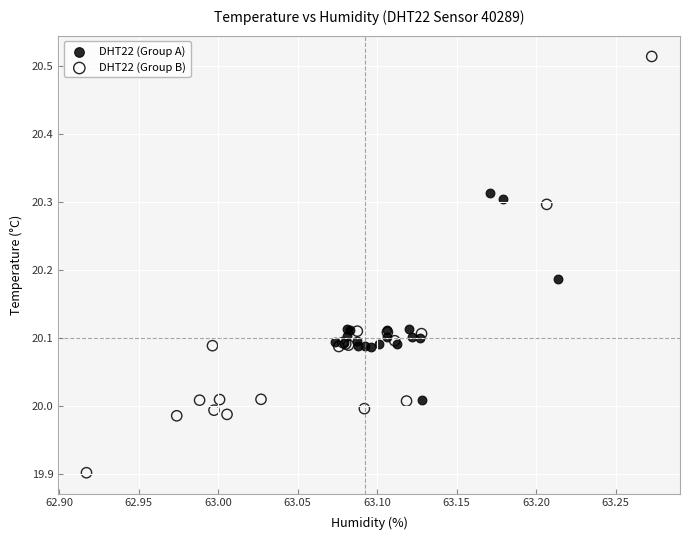

Which series reaches the maximum Y coordinate?

DHT22 (Group B)